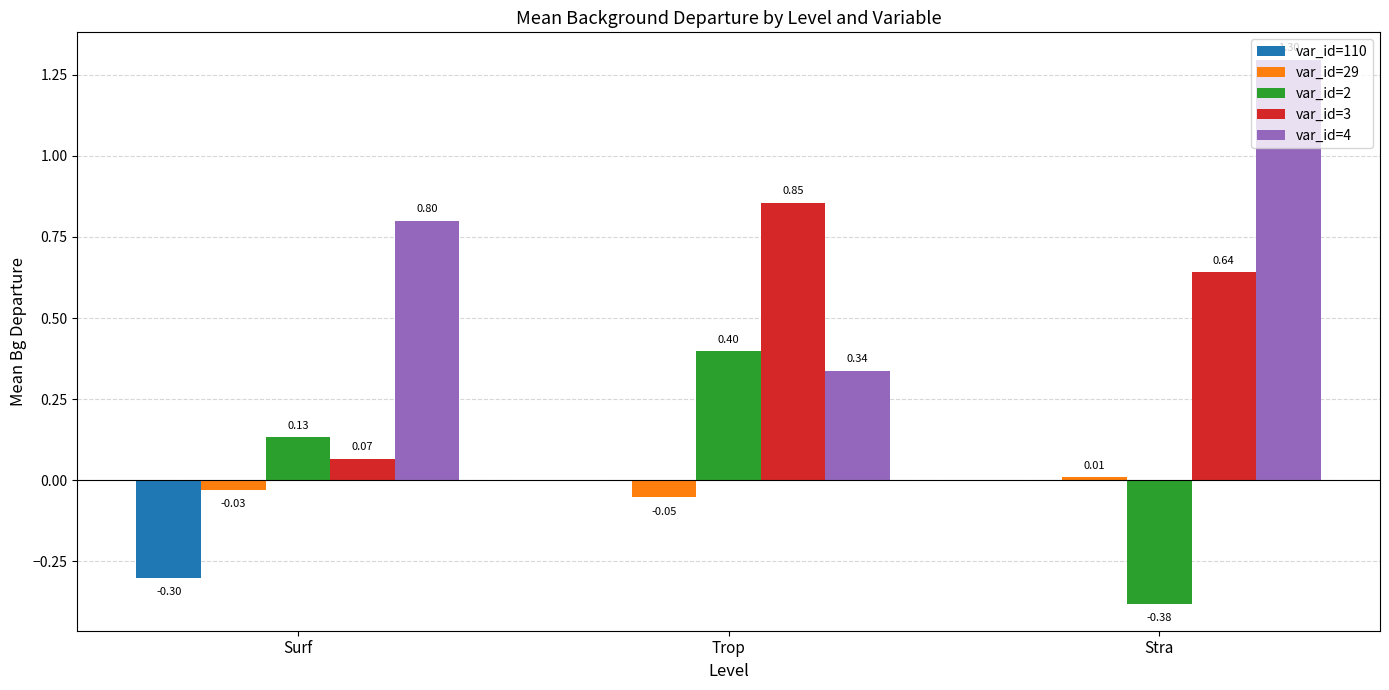

At which label does var_id=2 reach its peak?

Trop